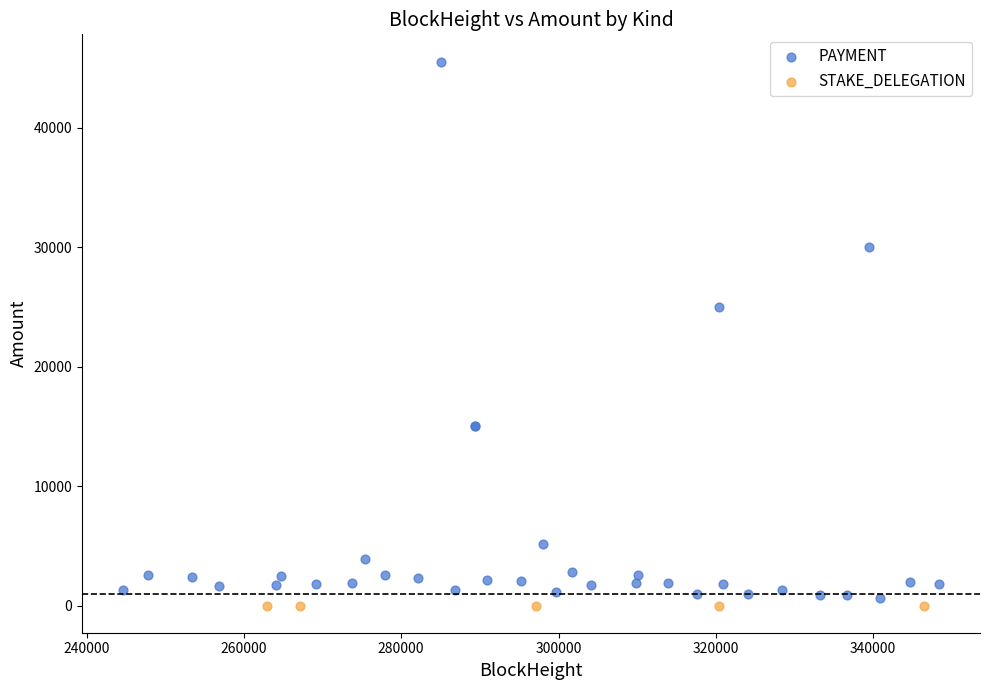

What are all the series names shown in the legend?

PAYMENT, STAKE_DELEGATION